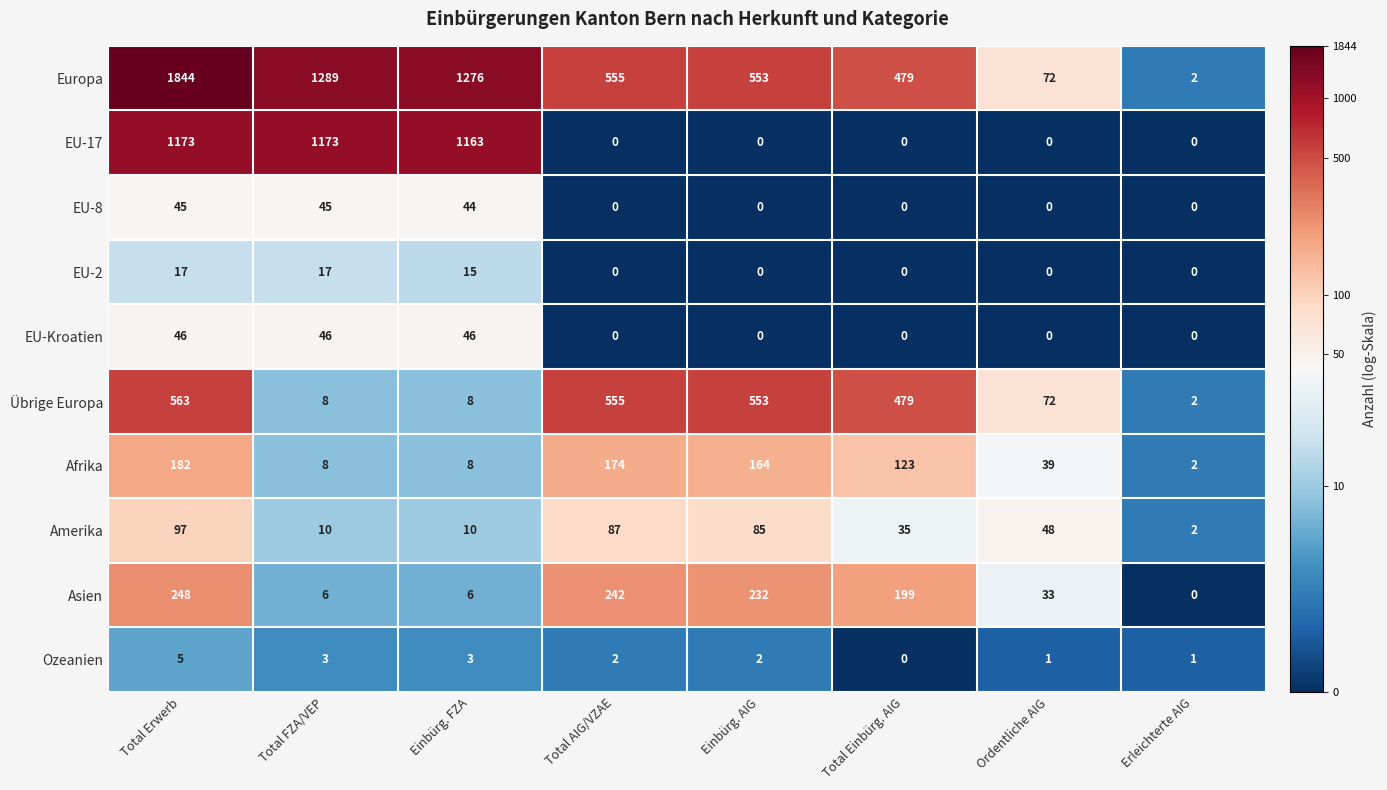

What is the average value of the Übrige Europa series?

280